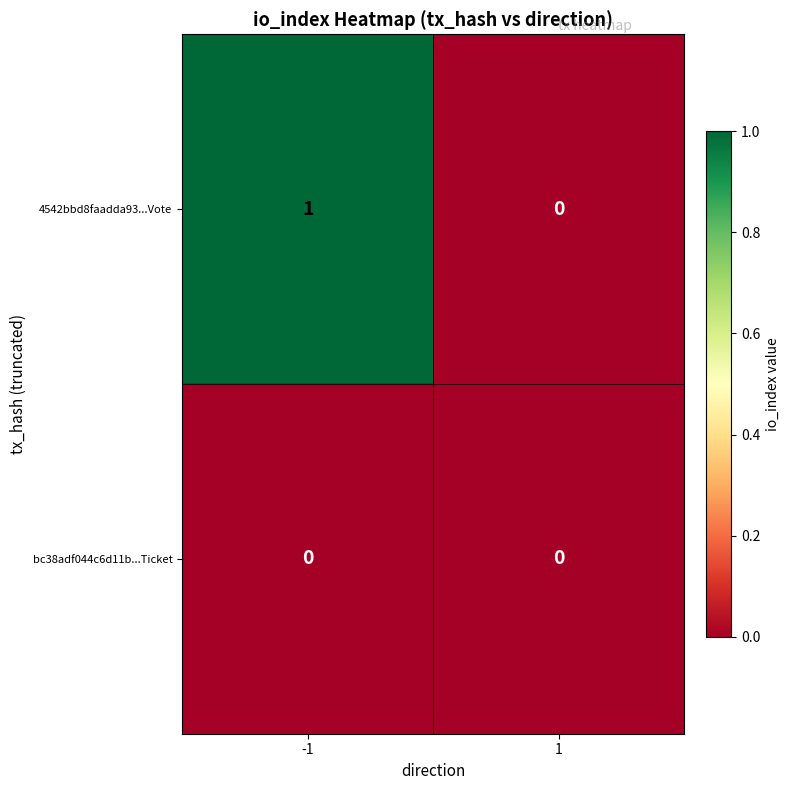

Is it true that bc38adf044c6d11b...Ticket equals 0 at 1?

True